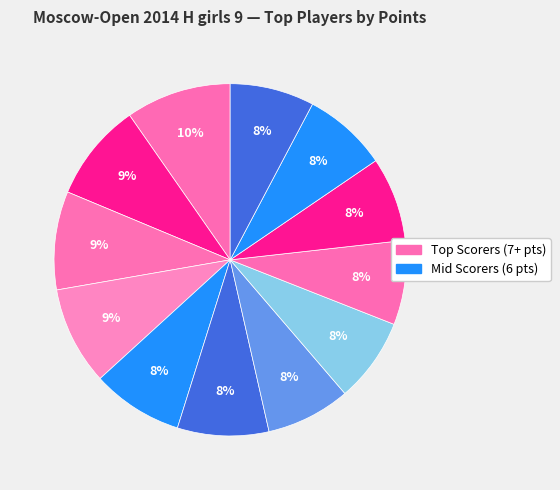

How many segments does this pie chart have?

12